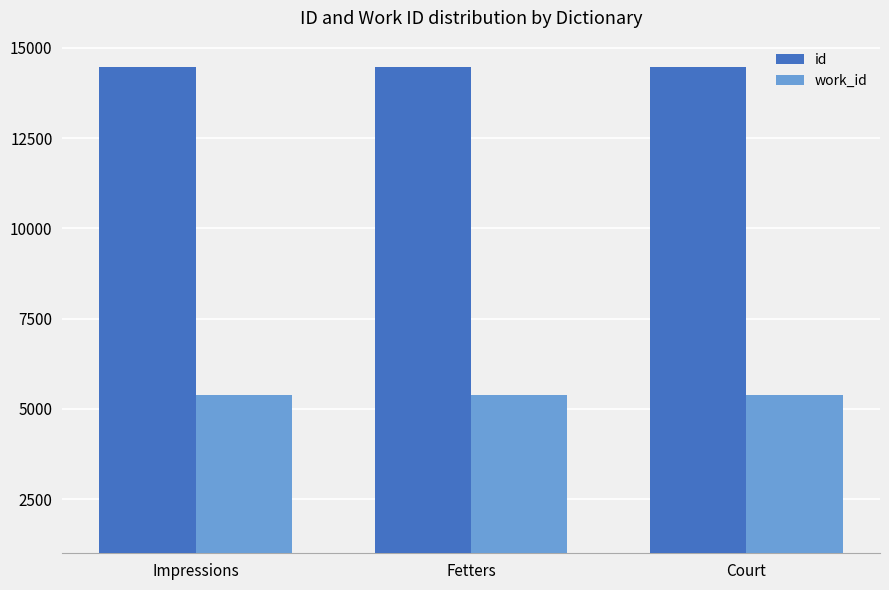

What are all the series names shown in the legend?

id, work_id